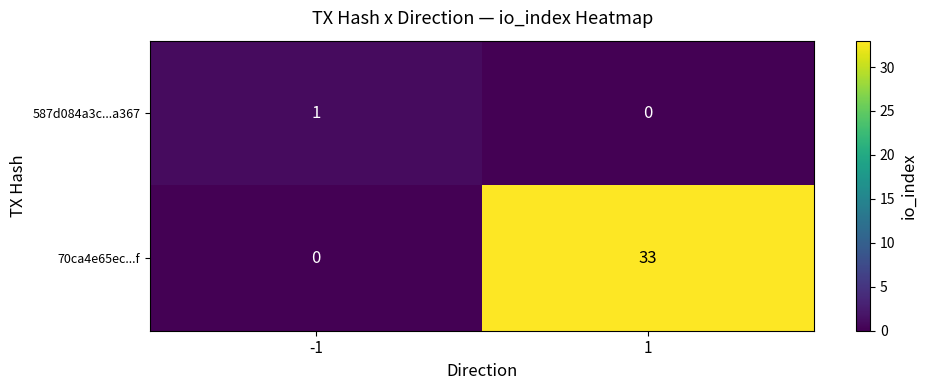

Count the number of data series in this chart.

2